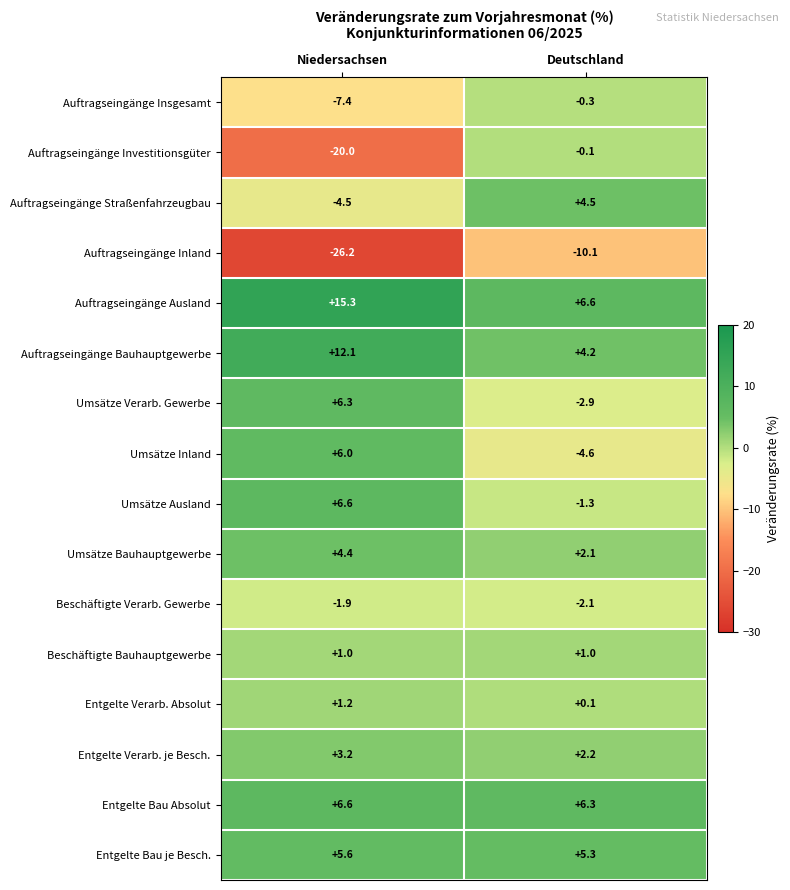

Is it true that Auftragseingänge Investitionsgüter equals -0.1 at Deutschland?

True